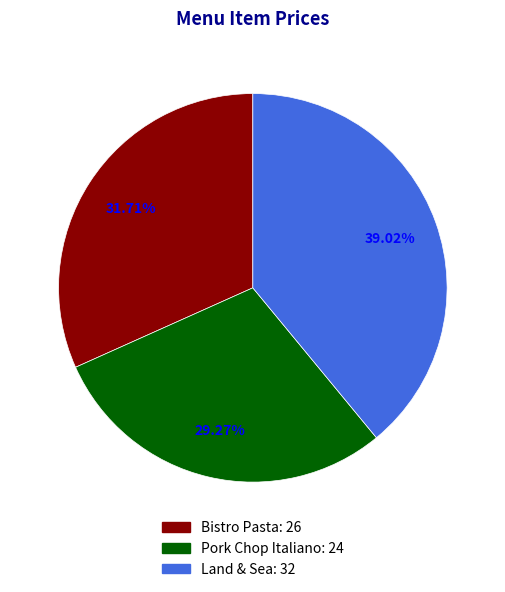

Does any single category account for the majority?

No